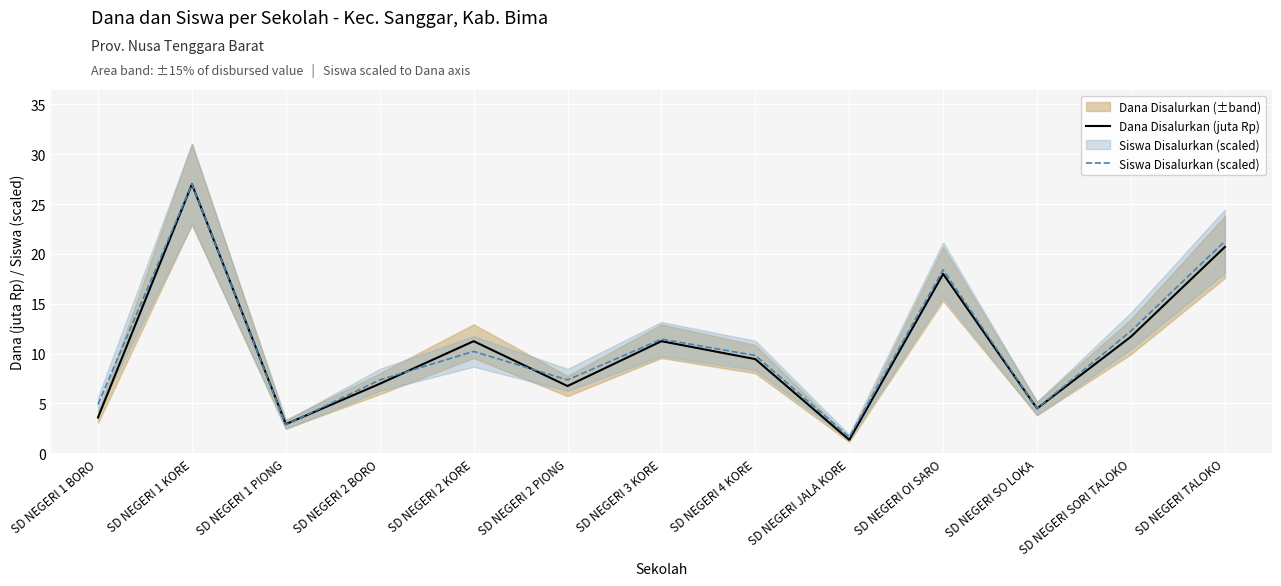

What is the difference between the maximum and second lowest values in the Siswa Disalurkan (scaled) series?

24.1